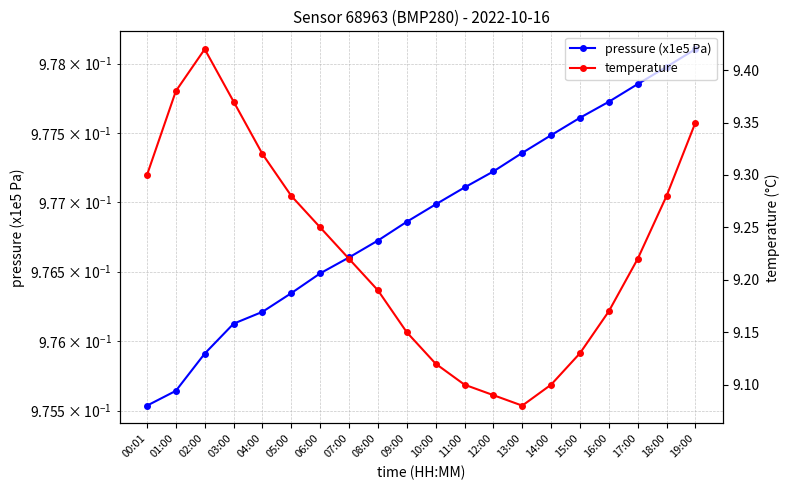

How many interior local peaks does the temperature series have?

1